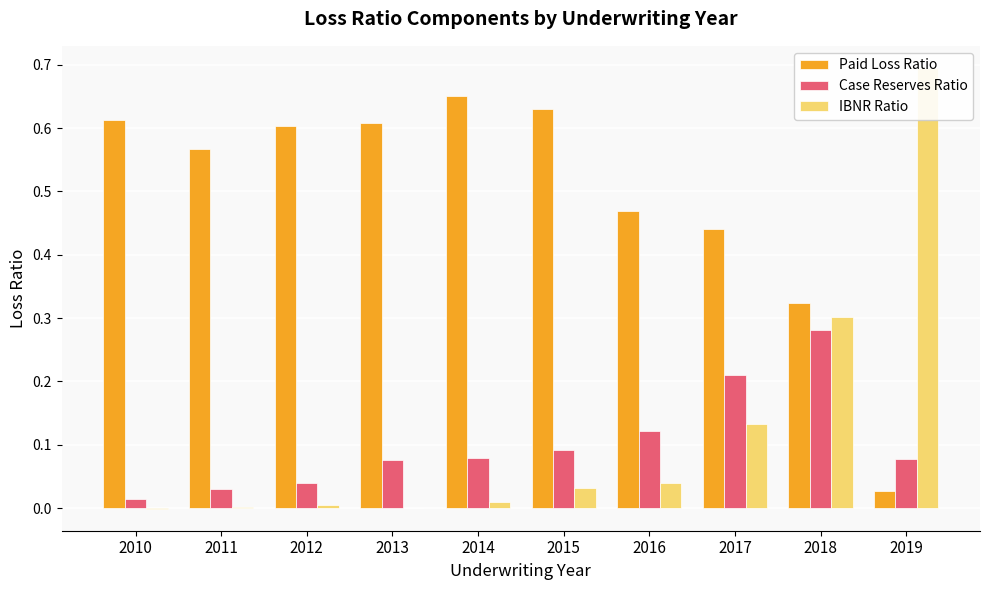

What is the difference between the highest and lowest values at 2011?

0.6